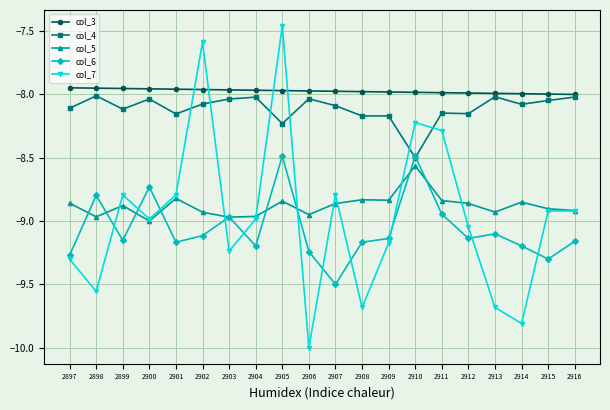

True or false: col_7 has a value of -8.8 at 2899.

True